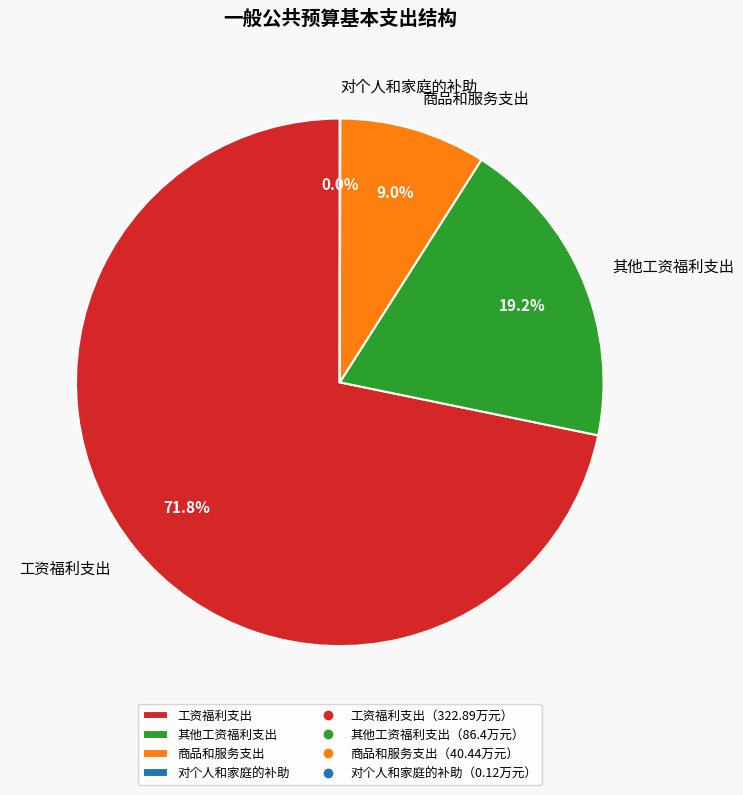

Which has a higher value, 其他工资福利支出 or 商品和服务支出?

其他工资福利支出